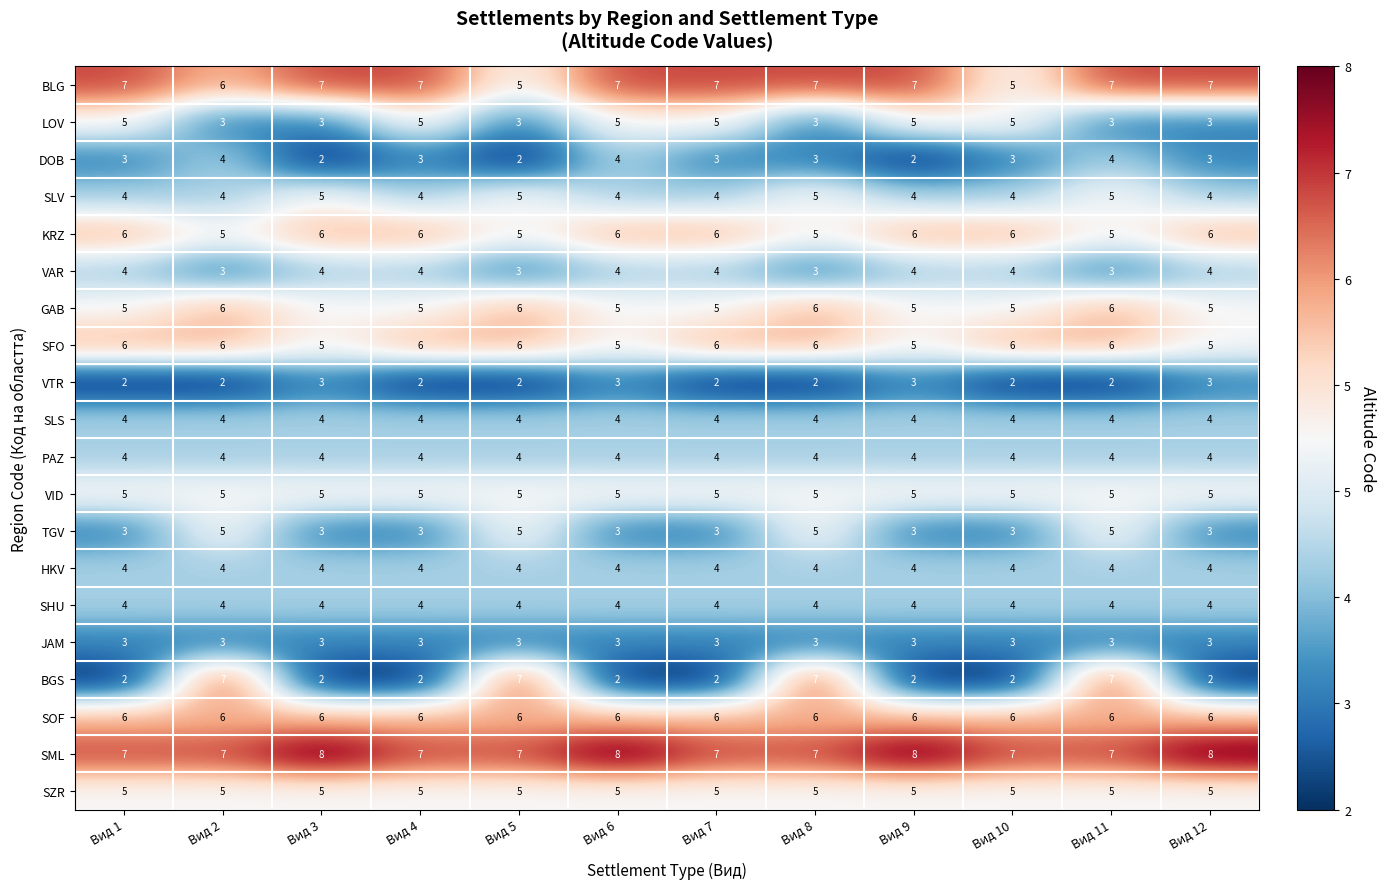

Which series has the widest spread of values?

BGS